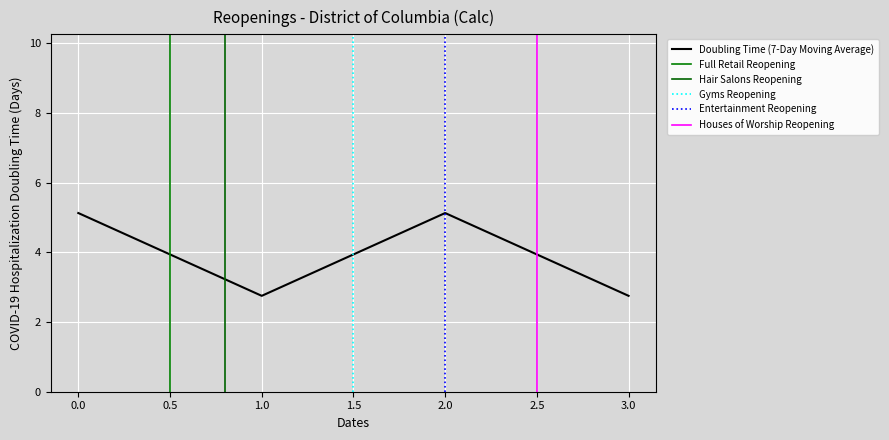

Where is the data nearest to the value 3?

1